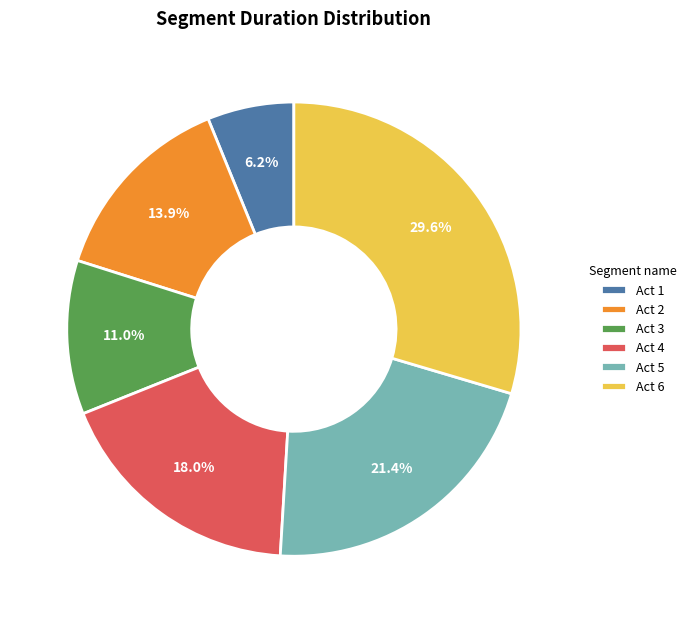

Does Act 5 account for over 50% of the chart?

No